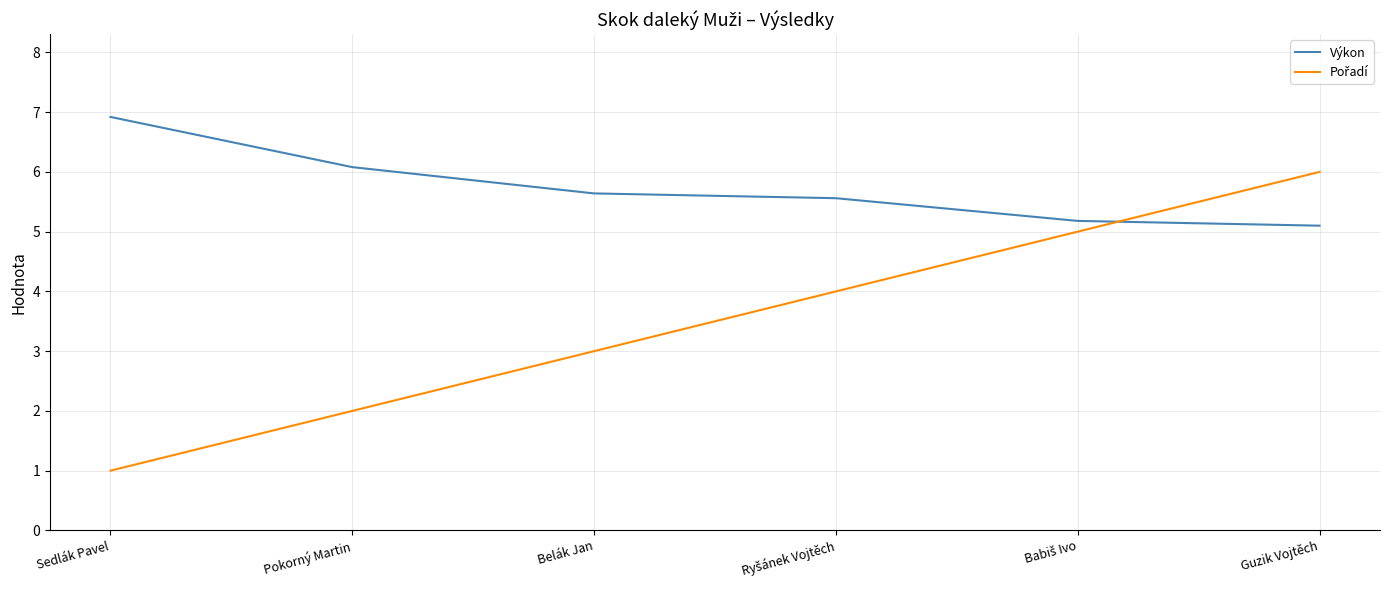

What is the lowest value of the Výkon series?

5.1